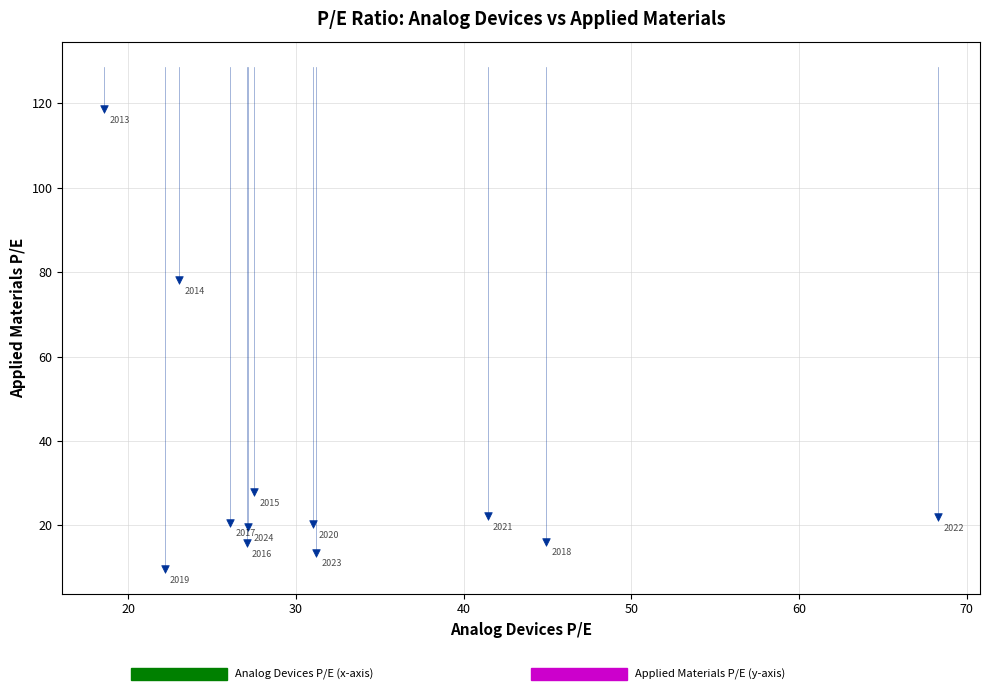

What is the range of Y values (max minus min)?

108.9